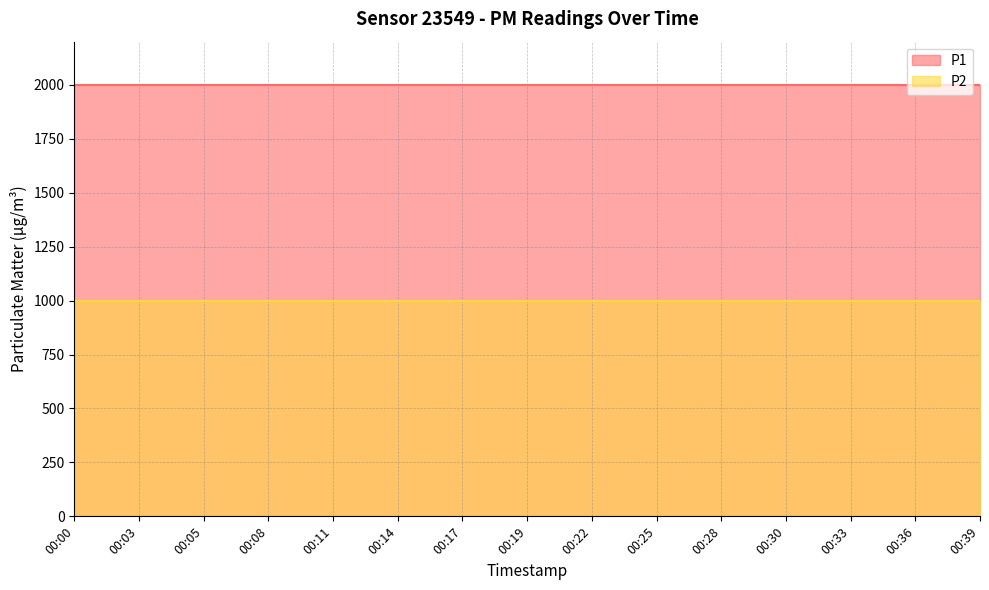

What value does the P1 series have at 00:39?

1999.9